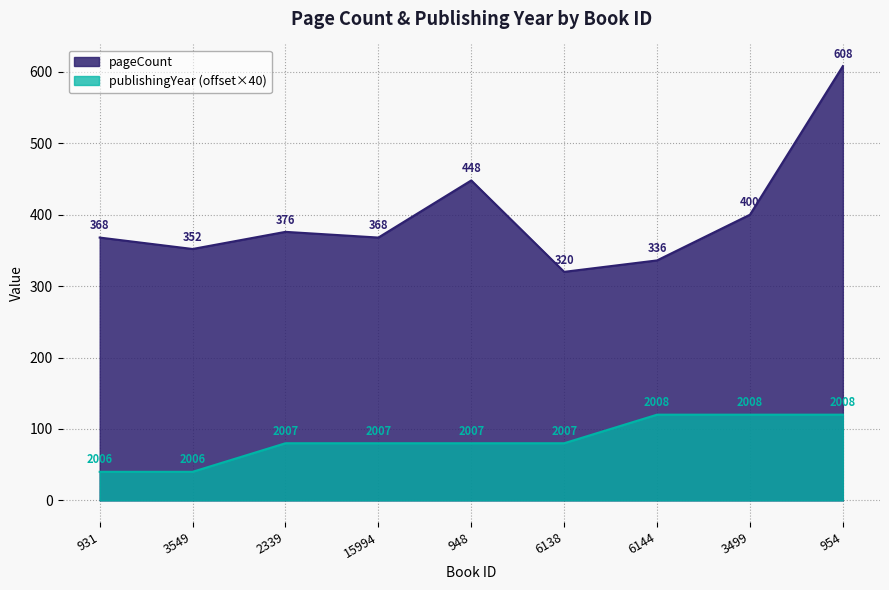

What is the lowest value of the pageCount series?

320